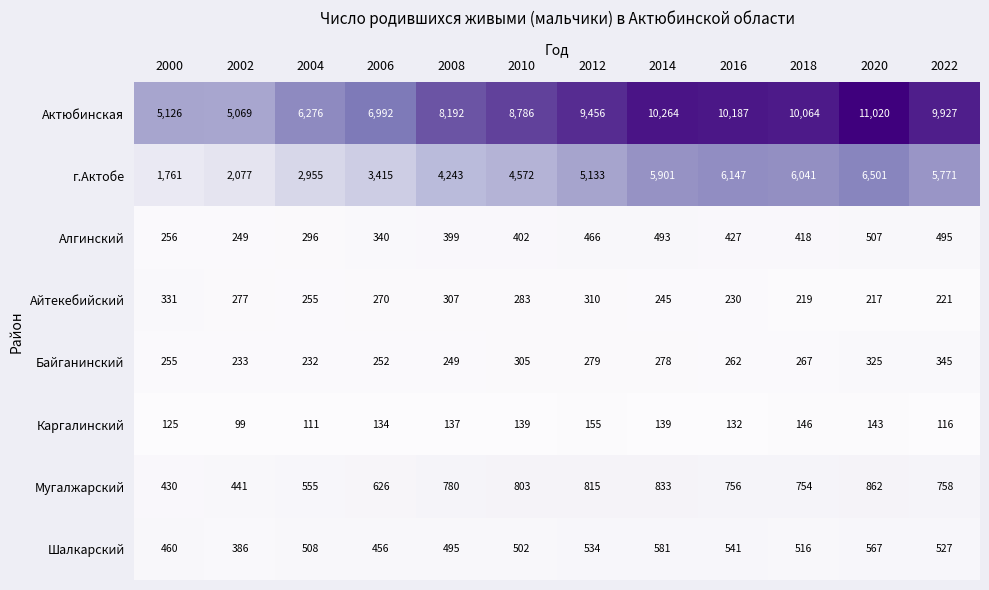

How many categories are shown in the chart?

12